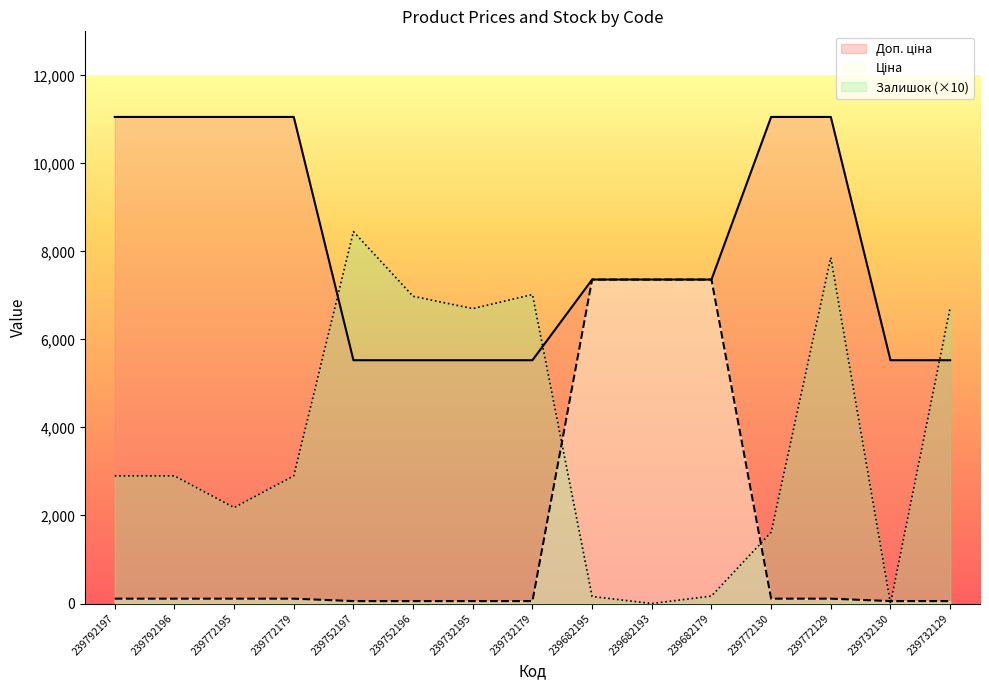

Which series changed the most between 239752197 and 239772130?

Залишок (×10)